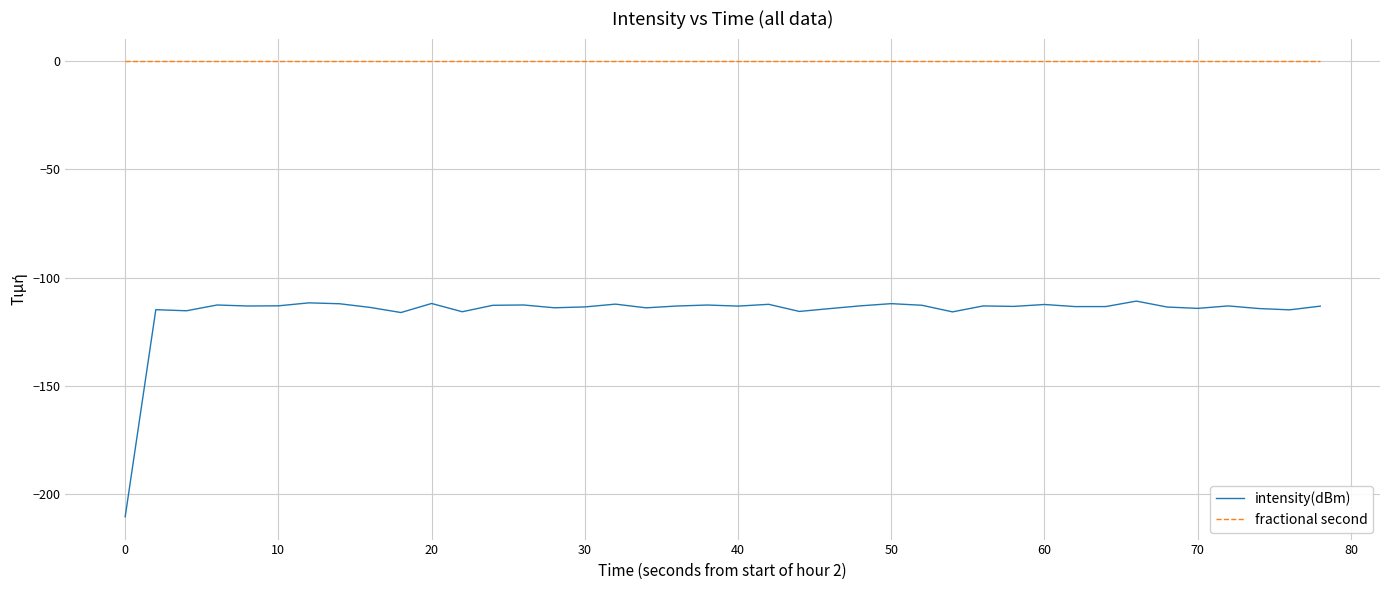

Does the chart display data point markers on the line(s)?

No